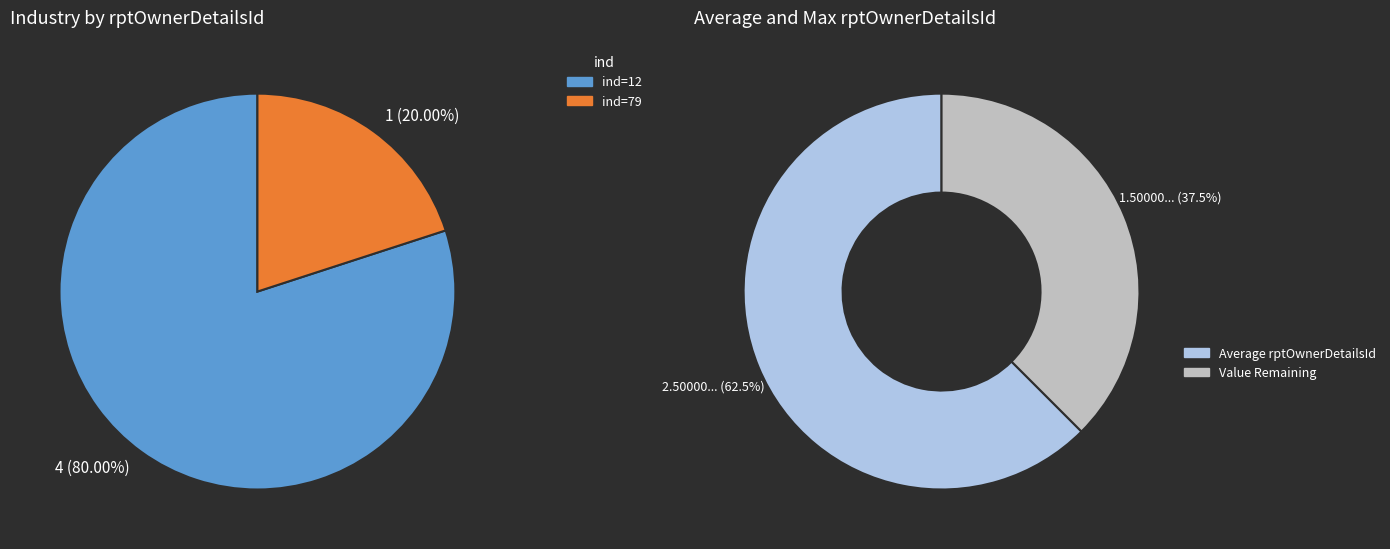

To the nearest percent, what is the combined percentage of ind=79 and ind=12?

100%